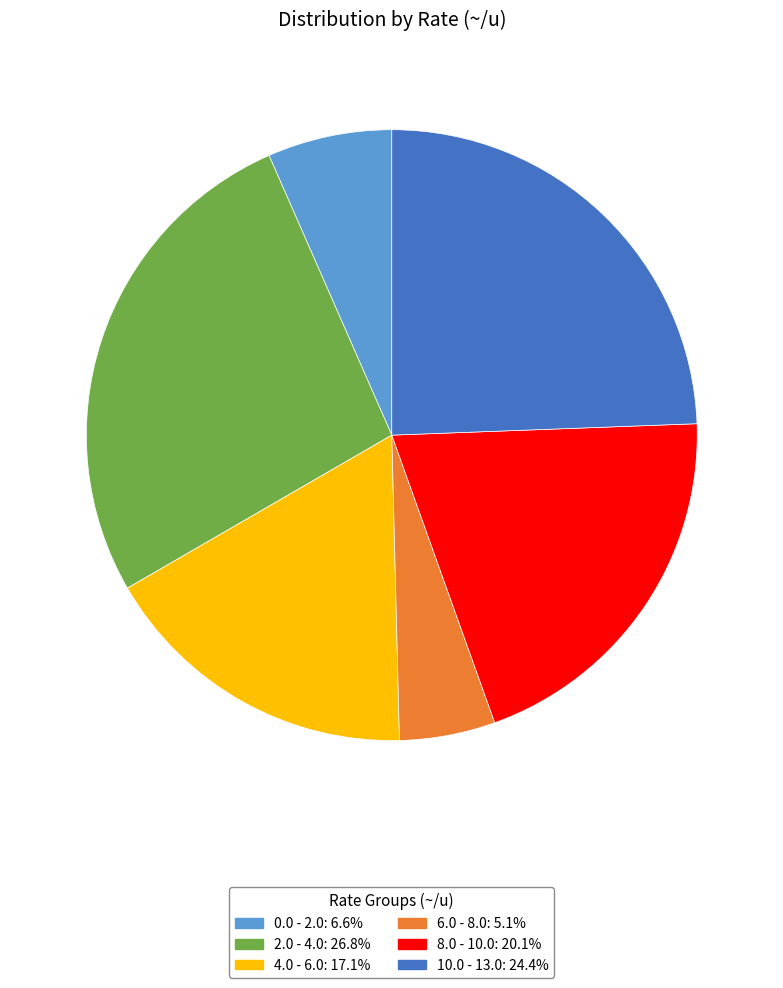

Does any single category account for the majority?

No